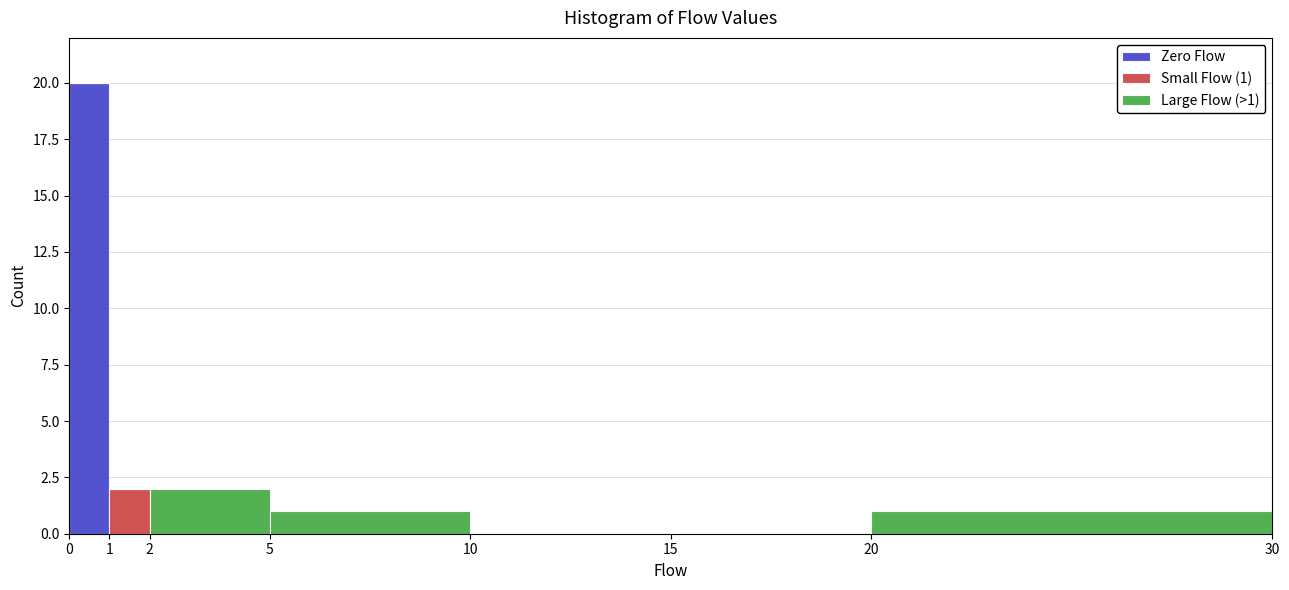

Which range on the x-axis has the tallest stacked bar (by total height)?

0 to 1